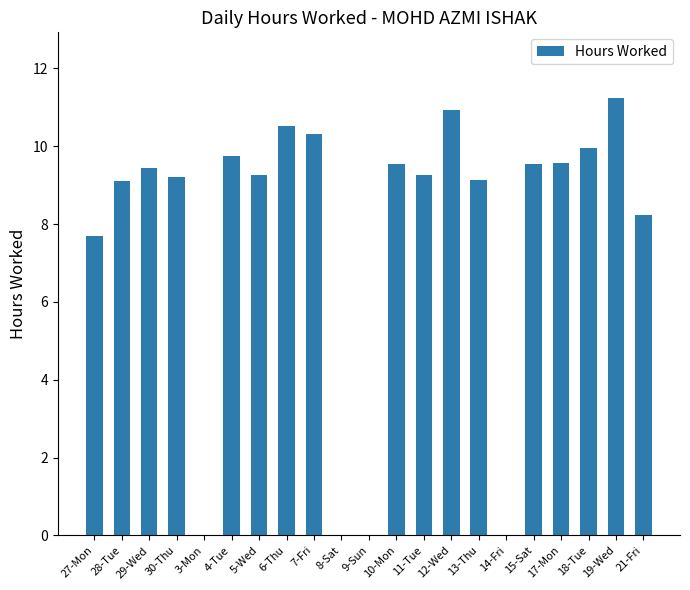

What is the sum of all values?

162.7